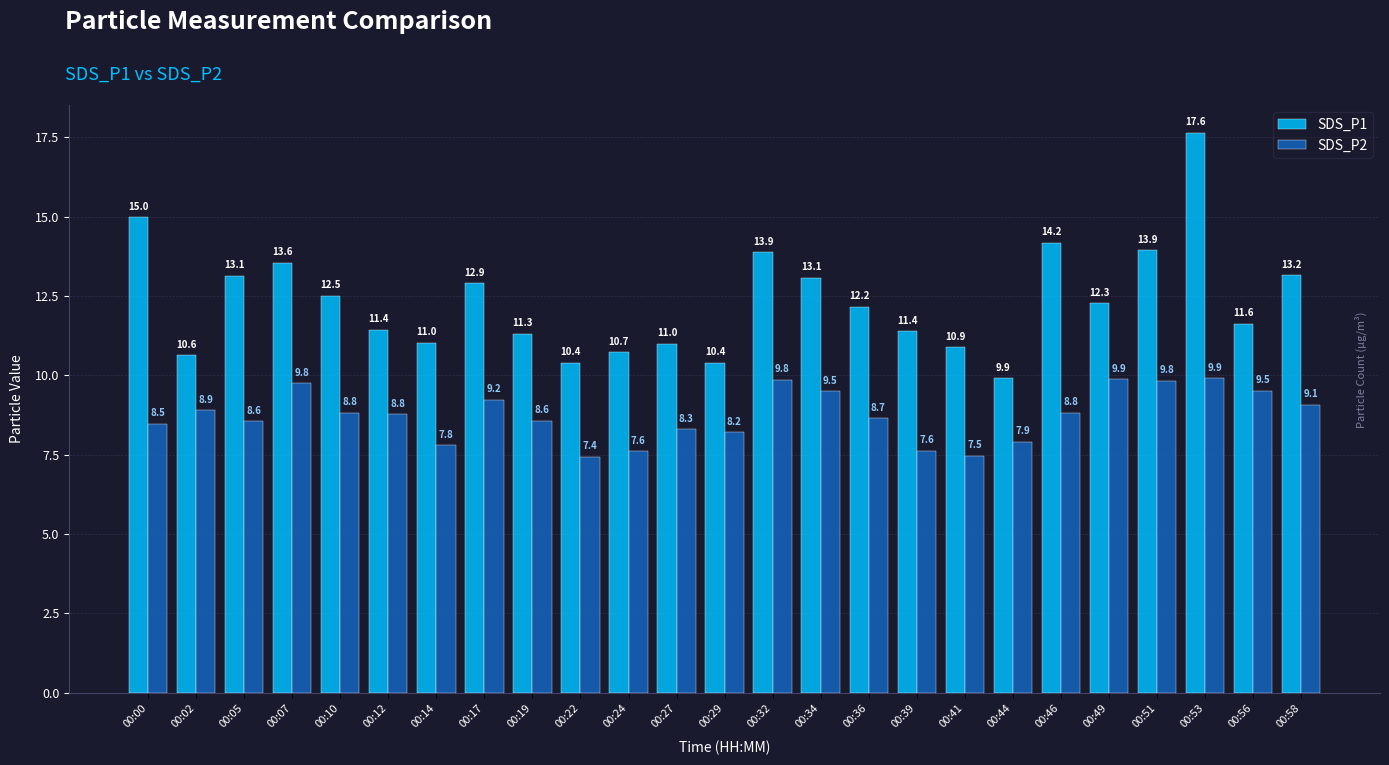

At 00:19, list the series in order from largest to smallest.

SDS_P1, SDS_P2